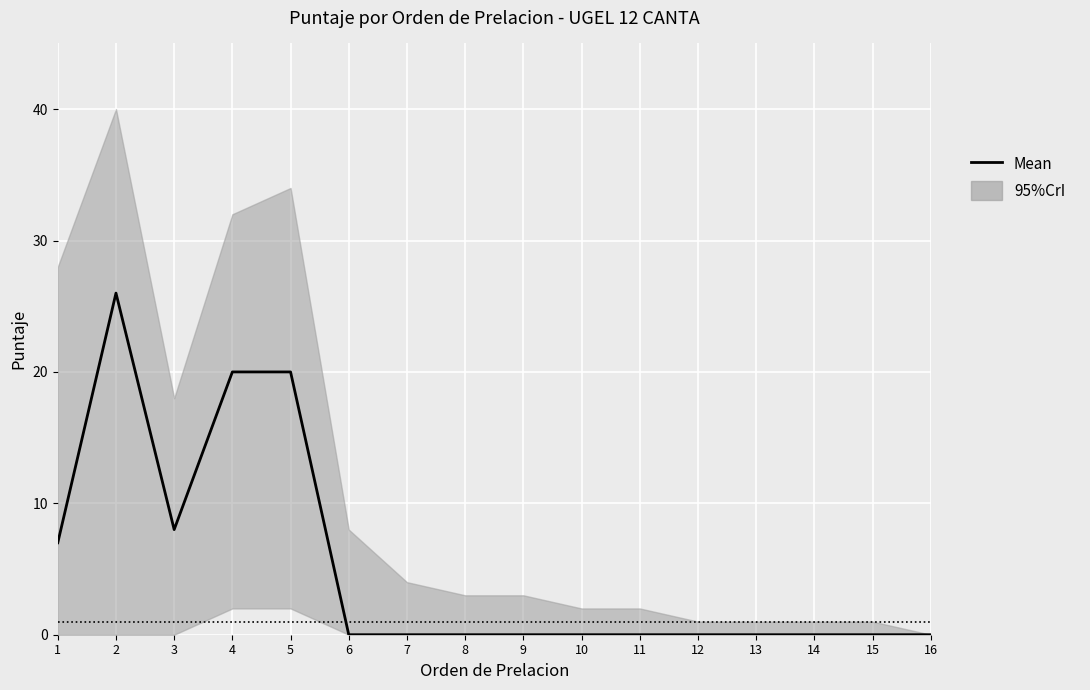

Does the chart display data point markers on the line(s)?

No